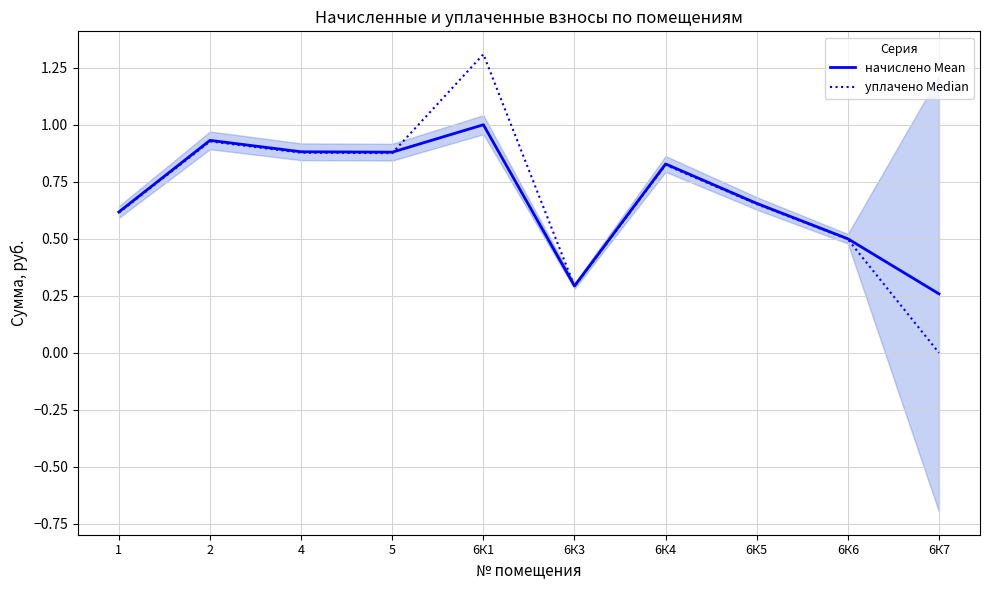

At 2, list the series in order from largest to smallest.

начислено Mean, уплачено Median